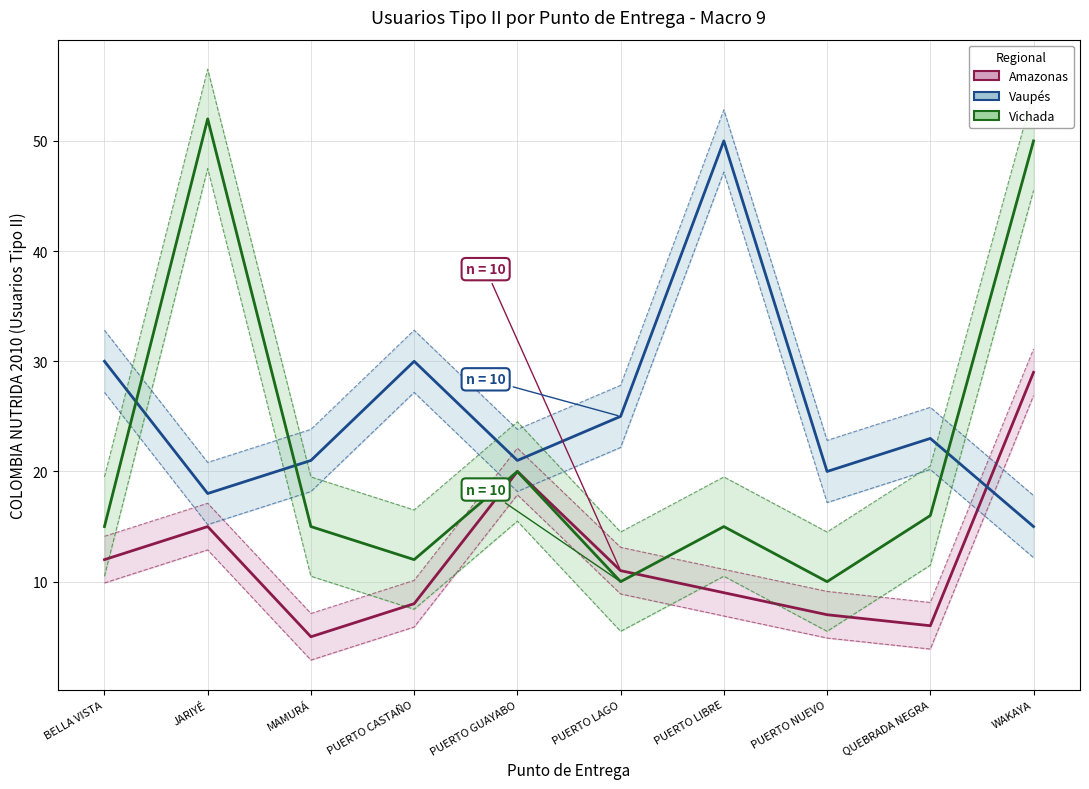

At which category does the chart reach its minimum across all series?

MAMURÁ